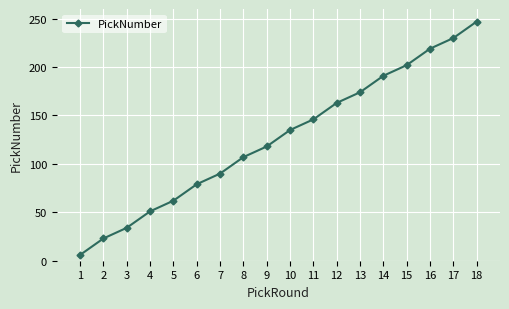

What is the difference between the second highest and second lowest values?

207